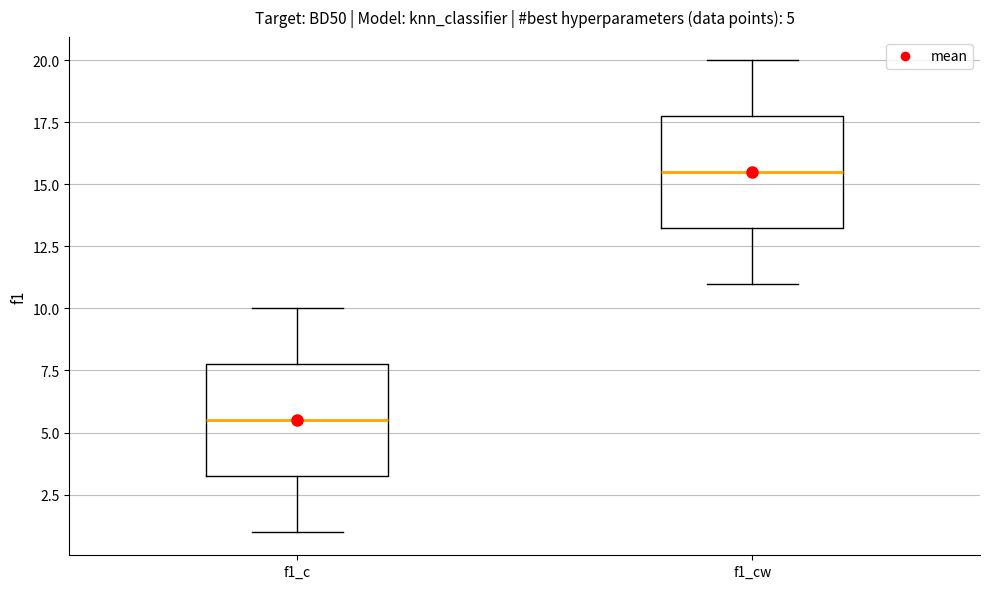

Which box has the lowest median line?

f1_c